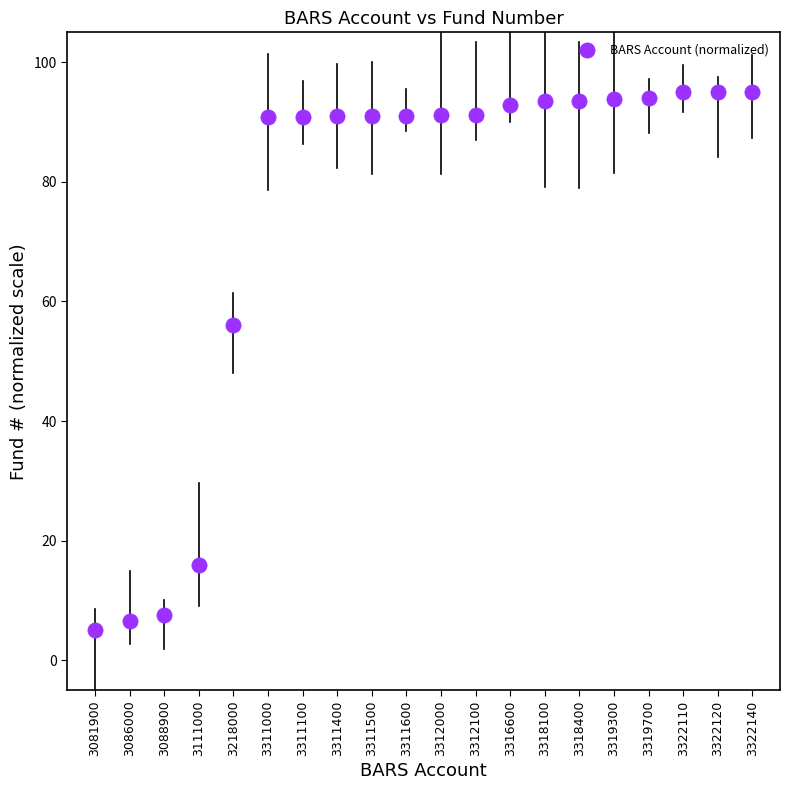

What is the range of Y values (max minus min)?

90.0